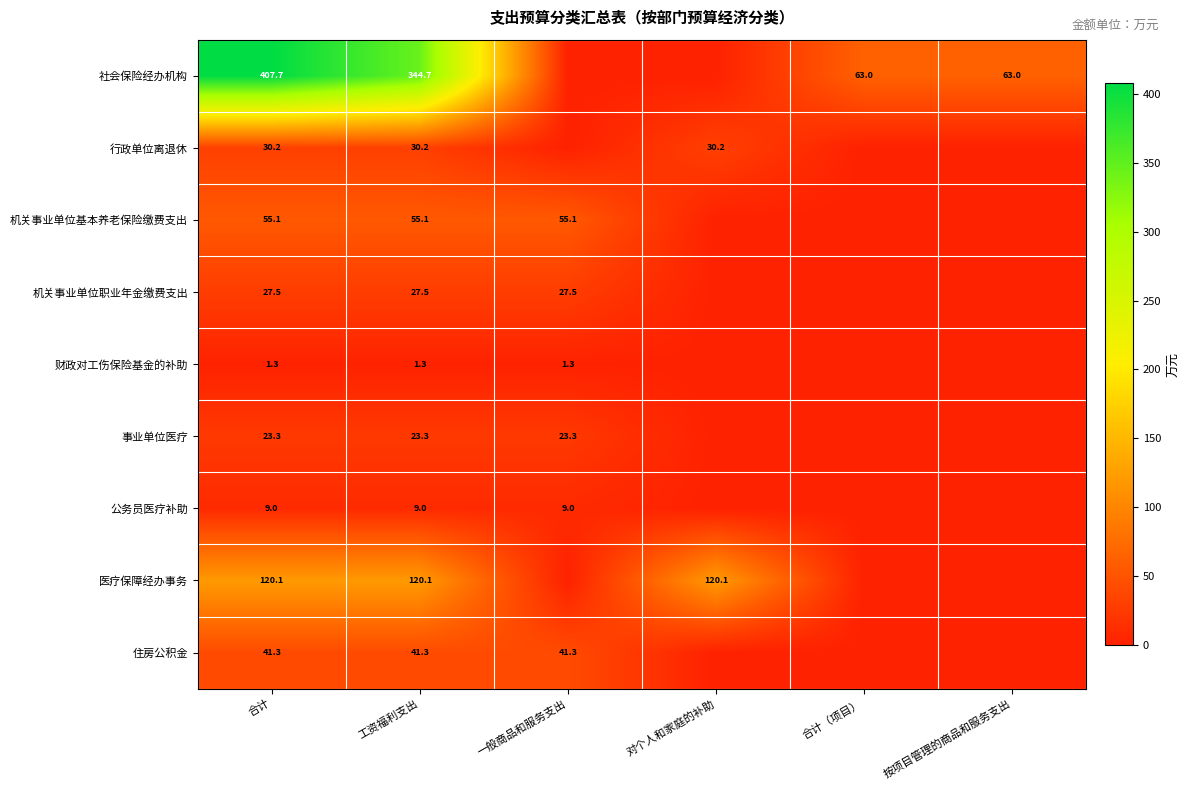

True or false: 财政对工伤保险基金的补助 has a value of 1.7 at 合计.

False